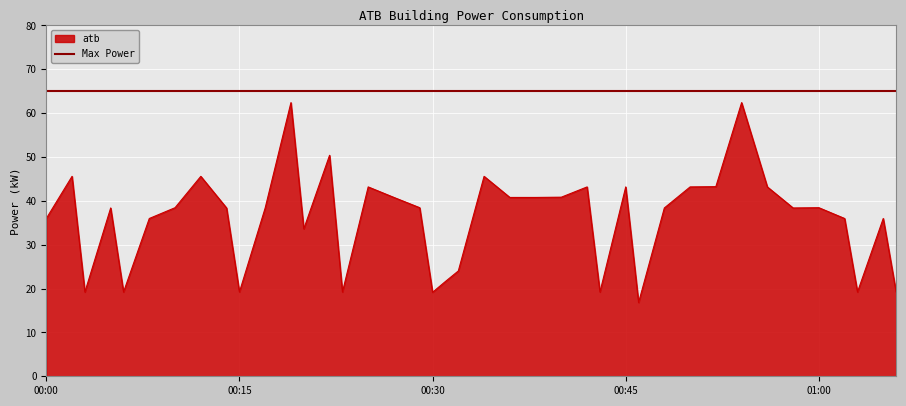

What is the maximum value shown in the chart?

62.4